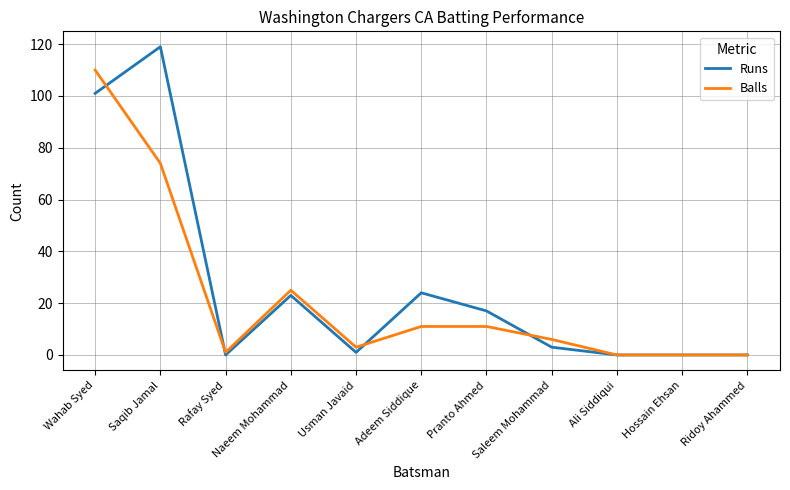

List the series in order of their peak value, lowest first.

Balls, Runs